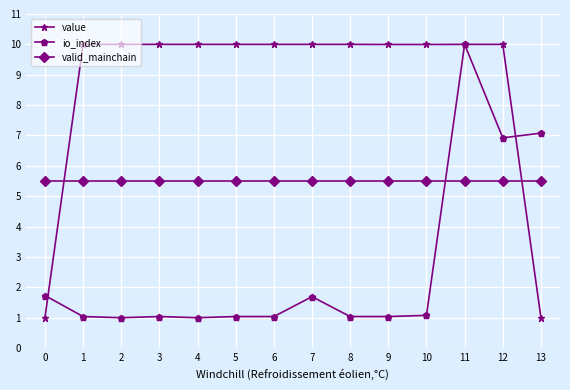

What is the value of the value point at the 14th from the left?

1.0